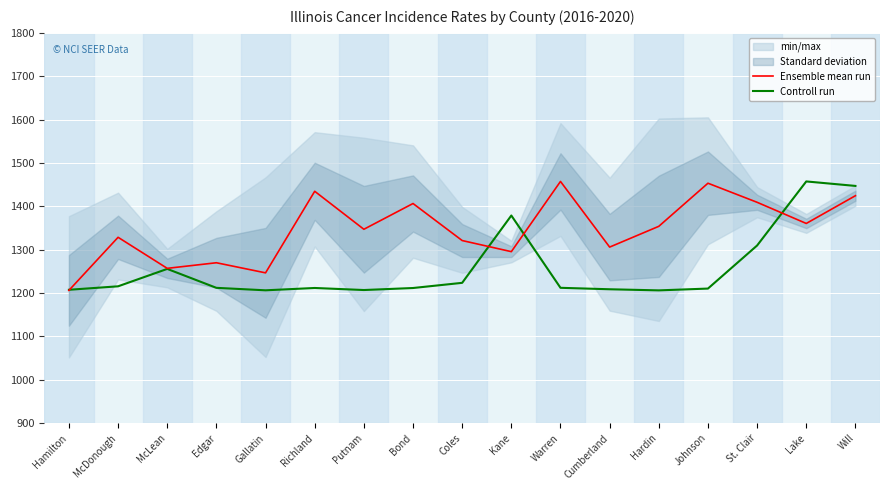

How many interior local peaks does the Controll run series have?

4